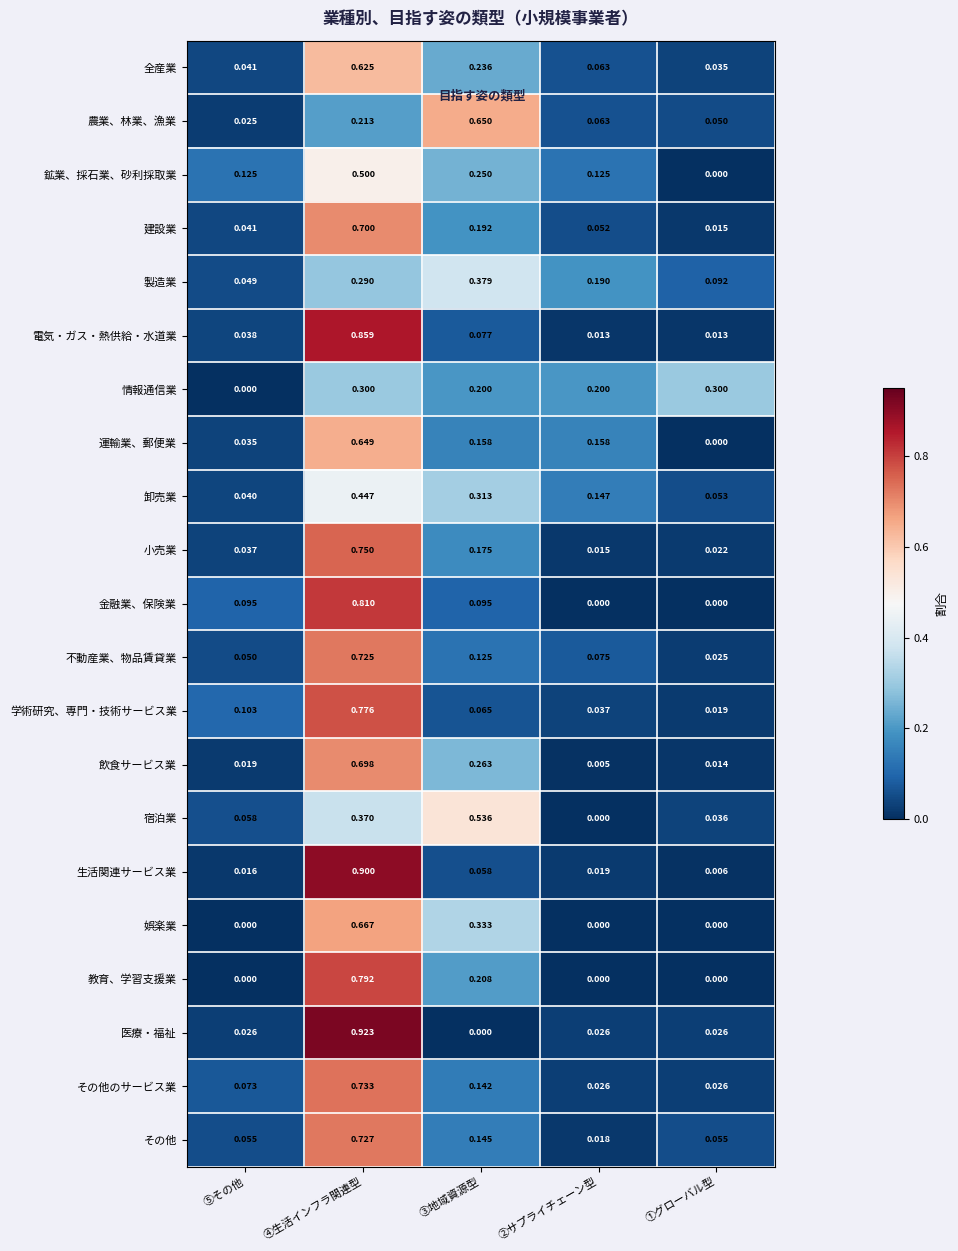

How many categories are shown in the chart?

5